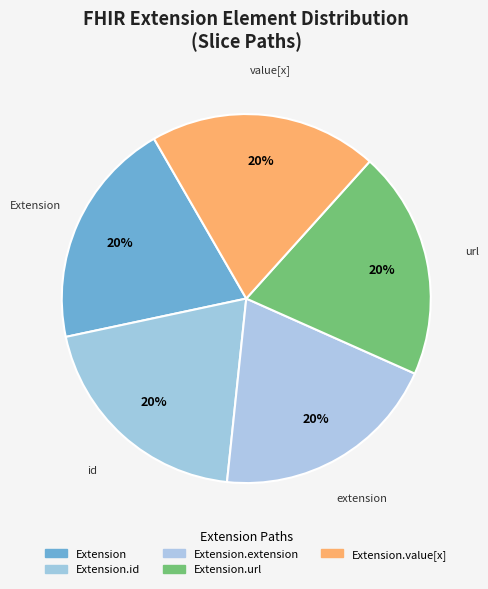

What is the largest slice in the pie chart?

Extension.url